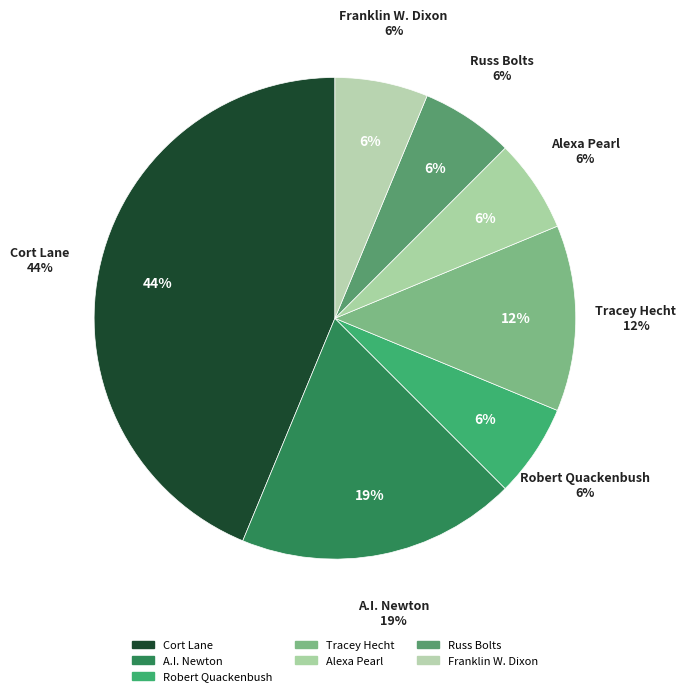

Rank the categories by value from highest to lowest.

Cort Lane, A.I. Newton, Tracey Hecht, Robert Quackenbush, Alexa Pearl, Russ Bolts, Franklin W. Dixon